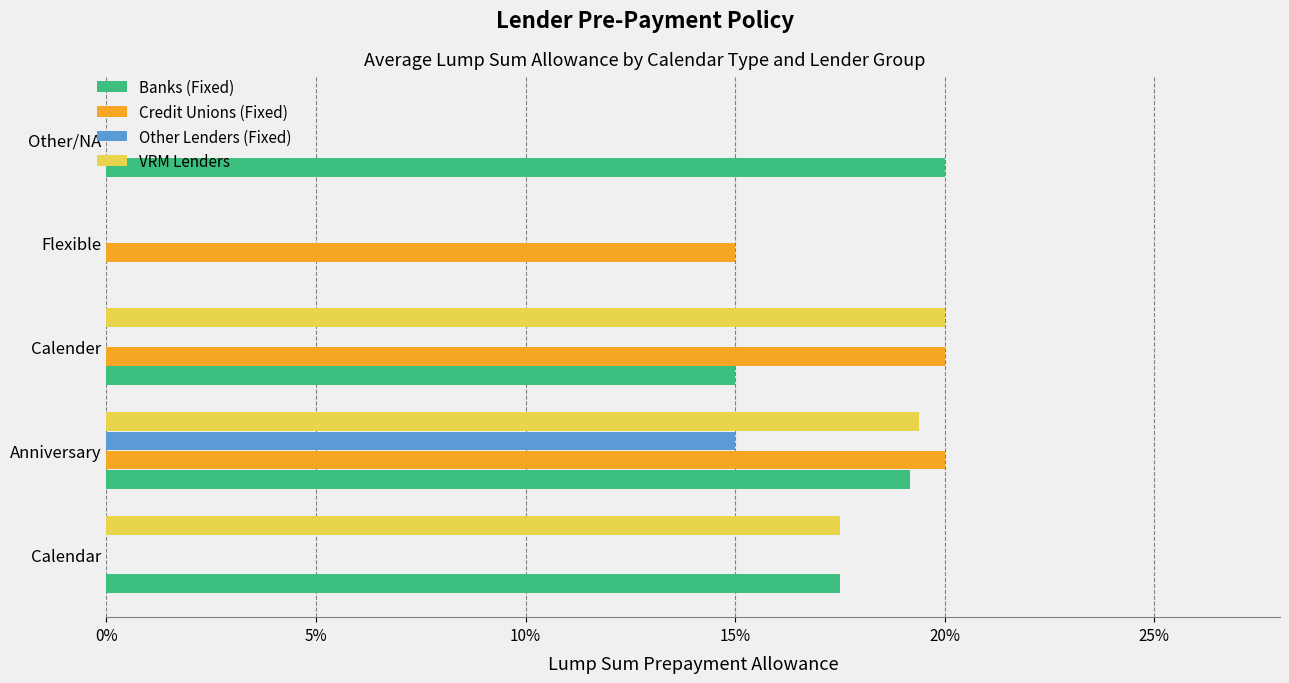

Which series has the largest range (max minus min)?

Banks (Fixed)